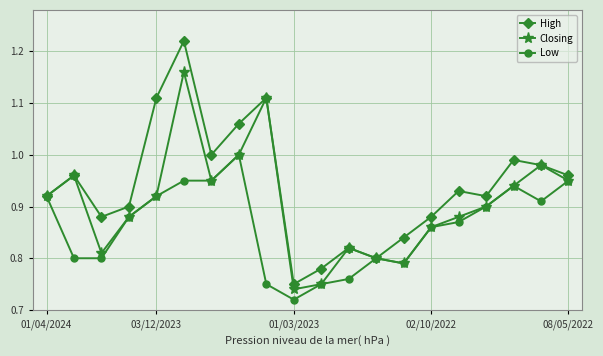

True or false: Closing has more than 0 points higher than both neighbors.

True